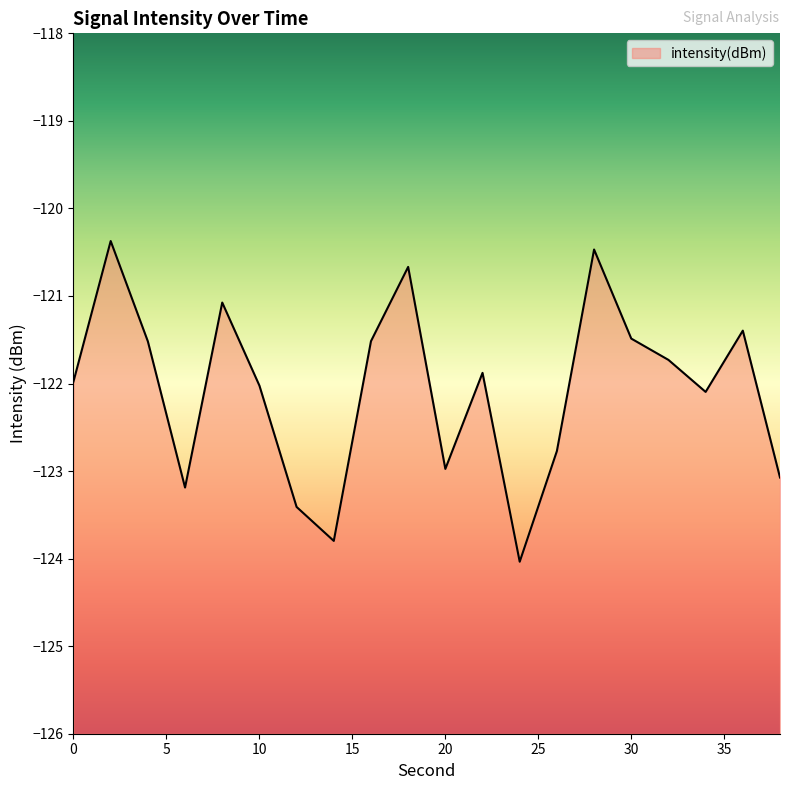

How many values exceed -121?

3